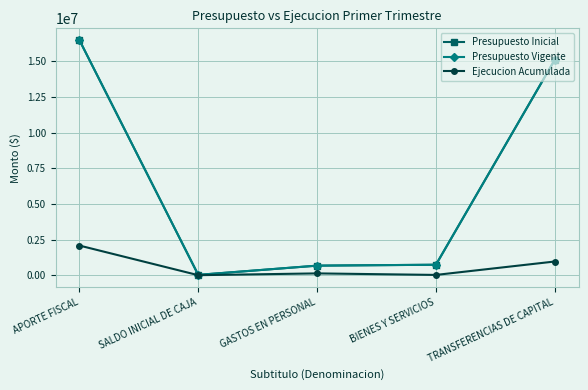

Does the chart have visible grid lines?

Yes